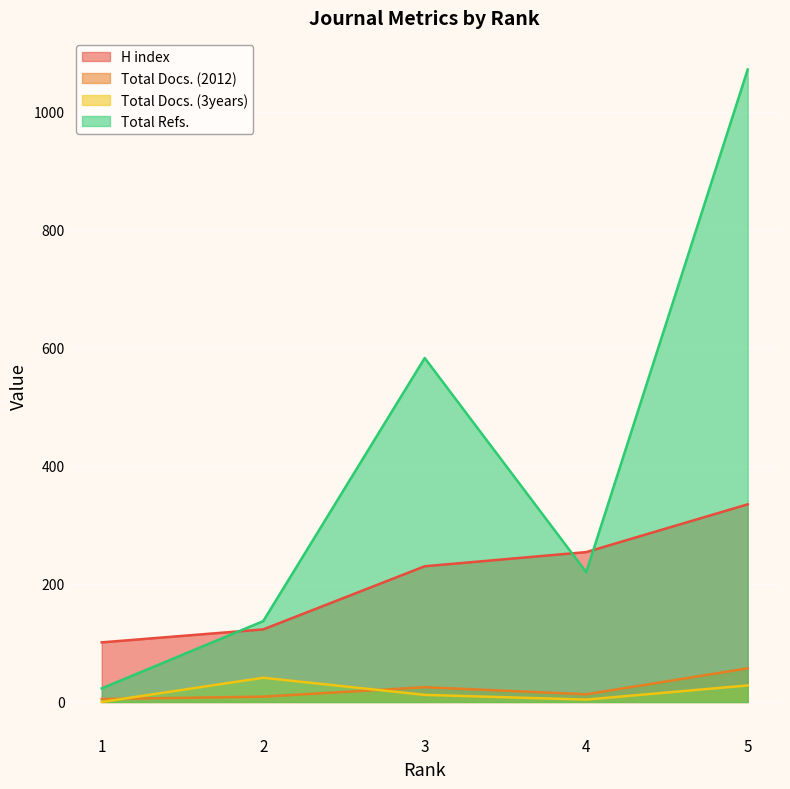

True or false: H index and Total Docs. (3years) cross at least once.

False